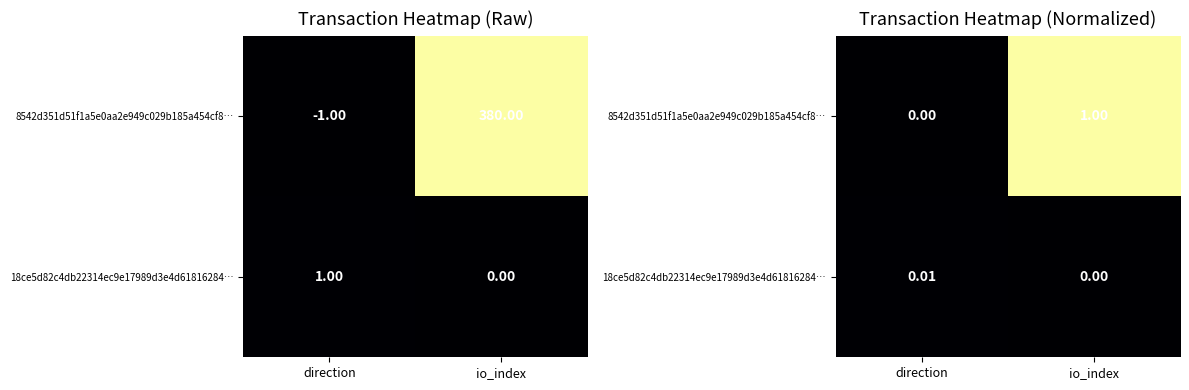

Which category has the lowest value in the 18ce5d82c4db22314ec9e17989d3e4d61816284… series?

io_index